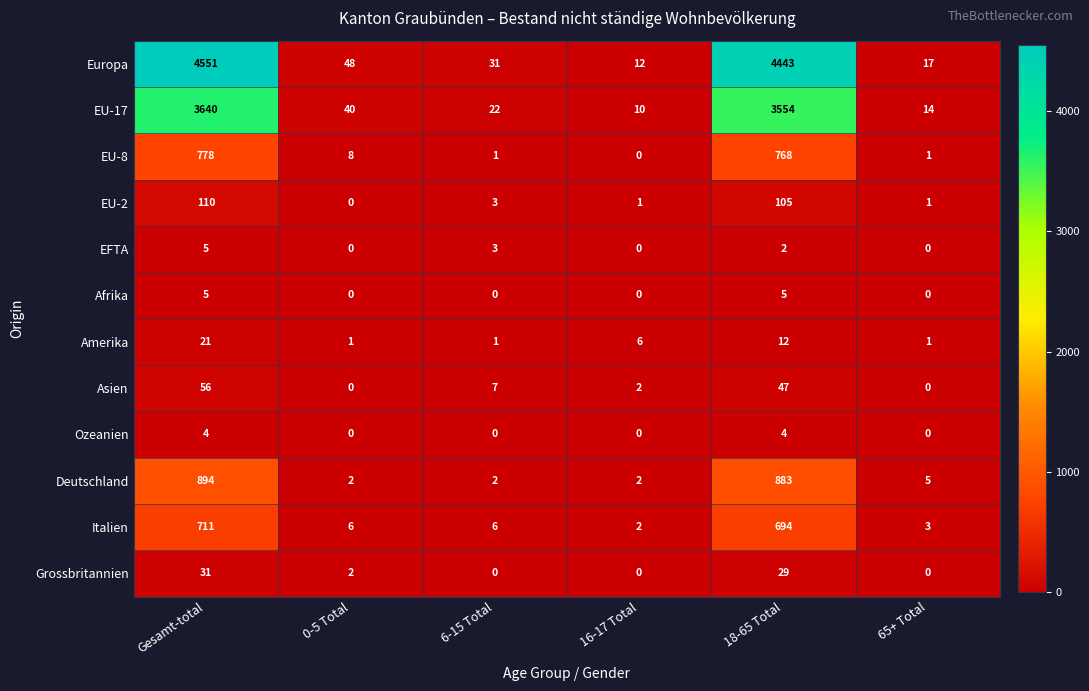

What is the greatest value displayed?

4551